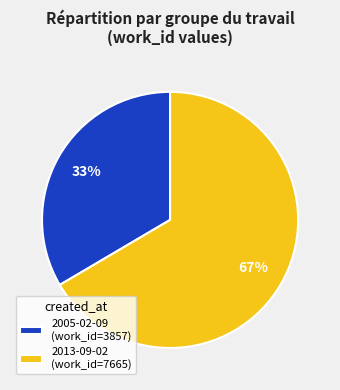

Which category has the biggest portion of the pie?

2013-09-02